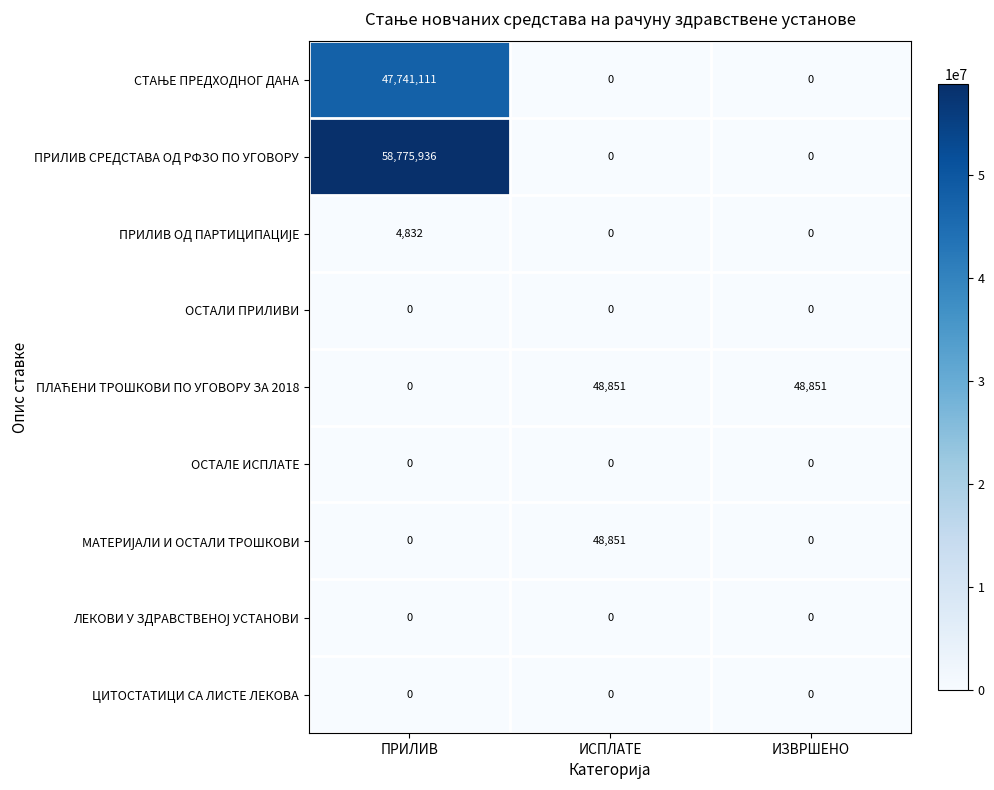

Which category has the highest value across all series?

ПРИЛИВ